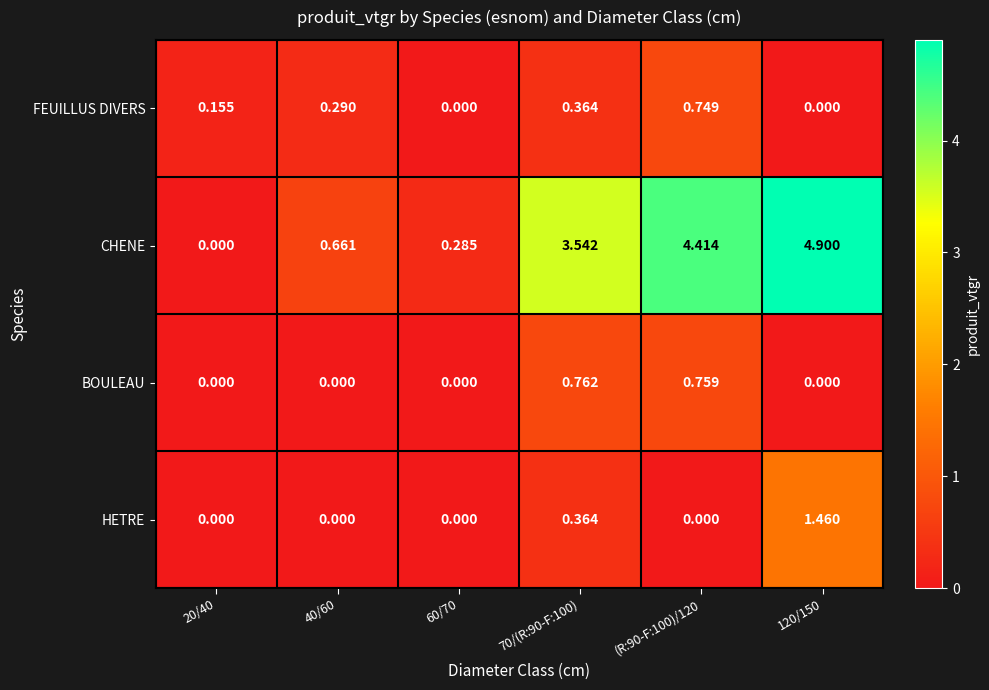

Is the value of FEUILLUS DIVERS at 70/(R:90-F:100) greater than the value of CHENE at 20/40?

Yes